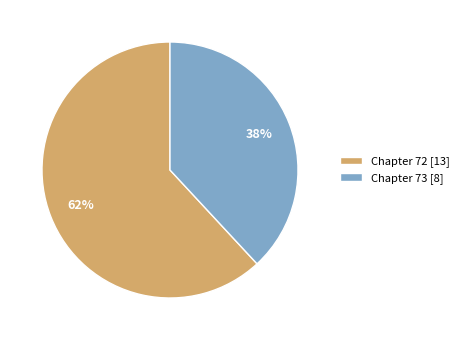

Rank the categories by value from highest to lowest.

Chapter 72 [13], Chapter 73 [8]